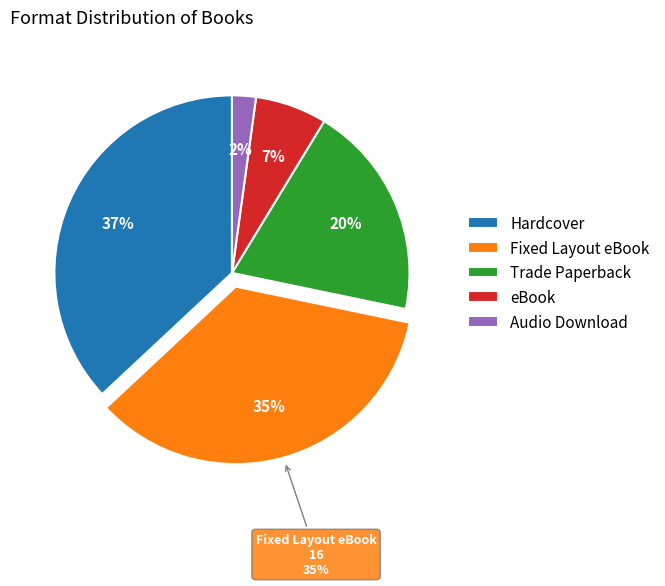

Is it true that Hardcover is 37% of the pie?

True